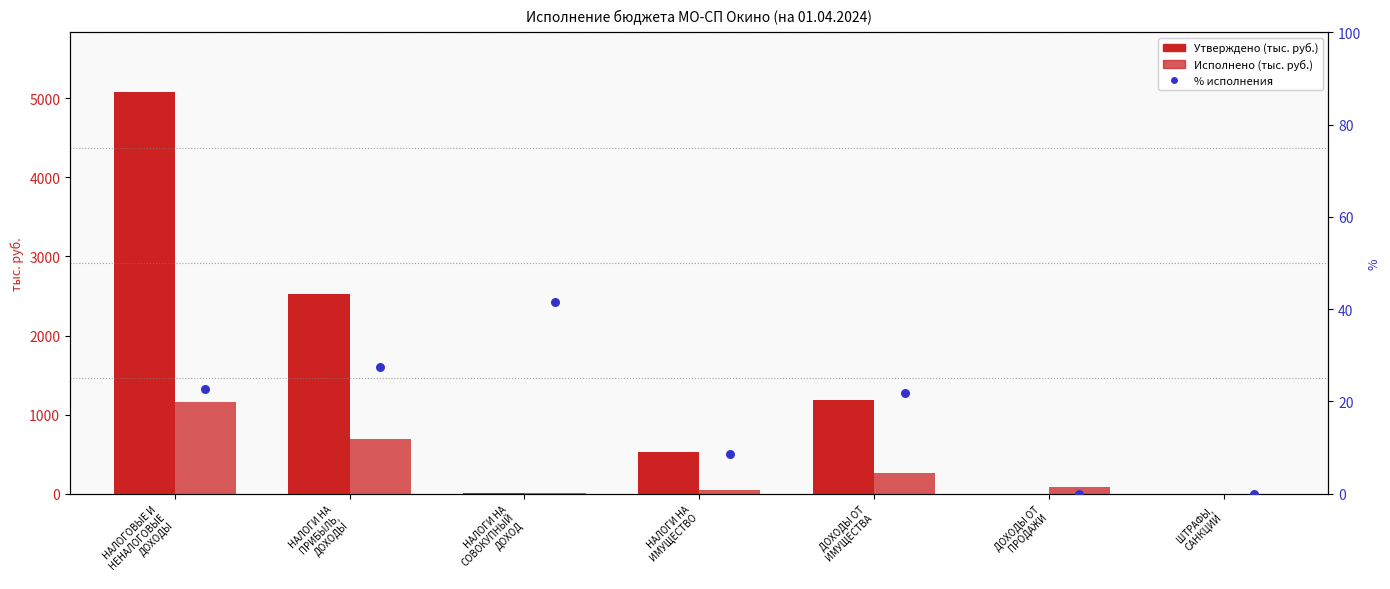

At which category is the sum across all series the highest?

НАЛОГОВЫЕ И
НЕНАЛОГОВЫЕ
ДОХОДЫ